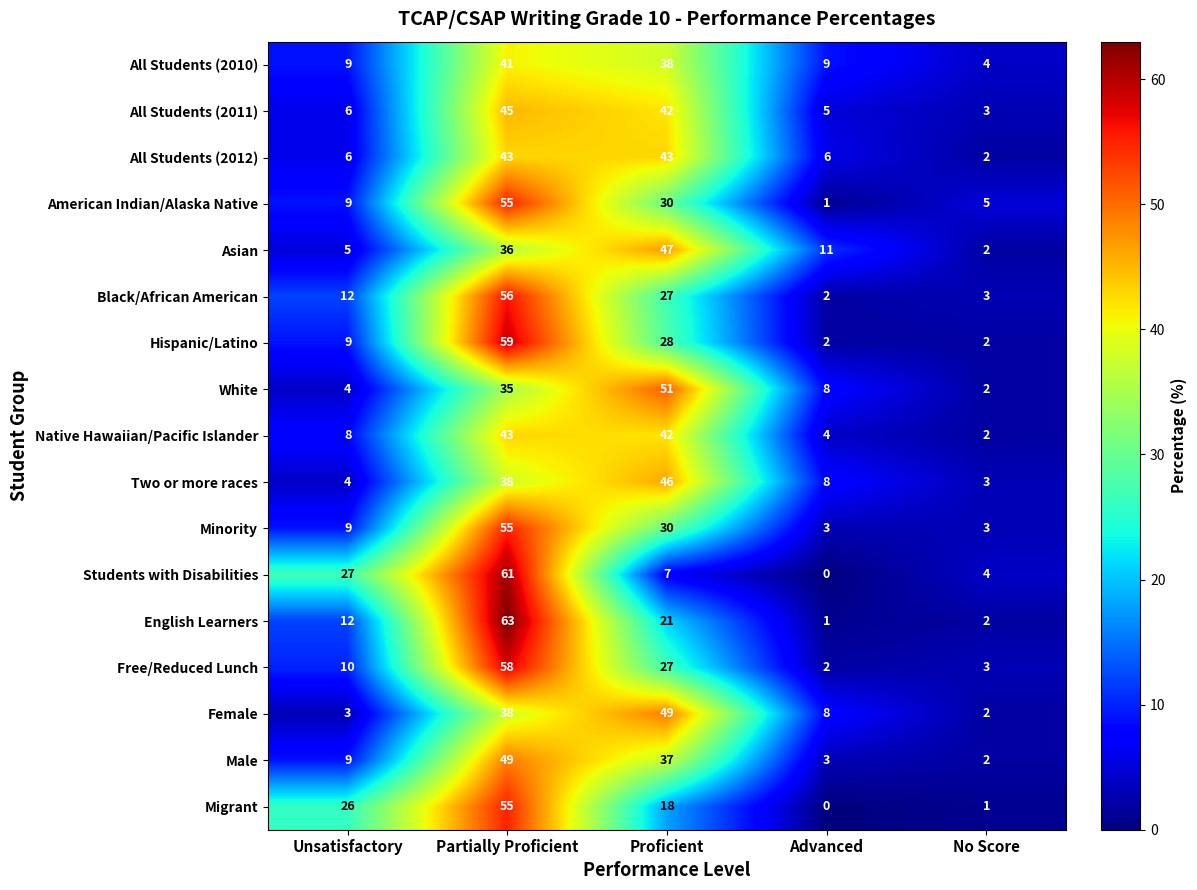

Is it true that Free/Reduced Lunch equals 3 at No Score?

True